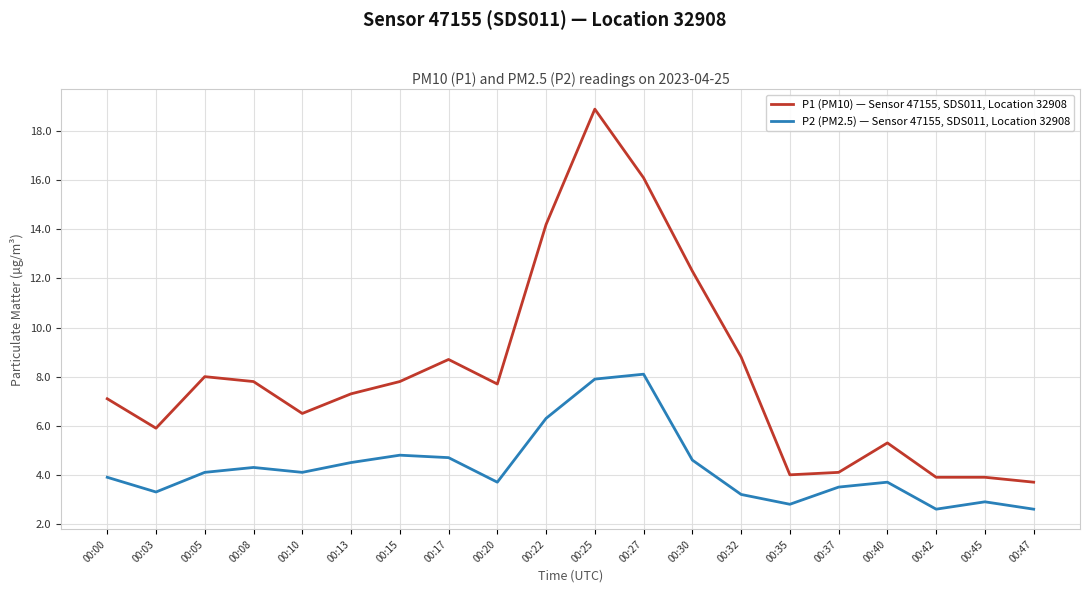

True or false: P2 (PM2.5) — Sensor 47155, SDS011, Location 32908 and P1 (PM10) — Sensor 47155, SDS011, Location 32908 cross at least once.

False